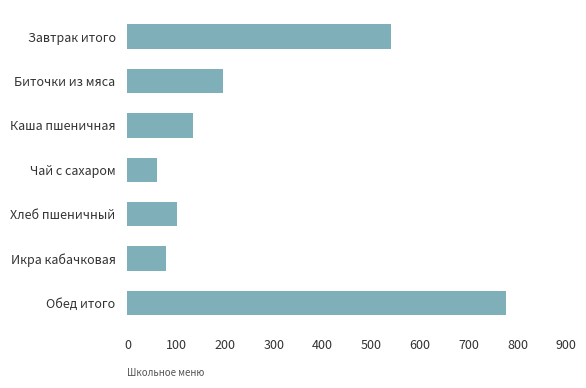

Reading bottom to top, list all the values displayed in this chart.

Обед итого=776	Икра кабачковая=80	Хлеб пшеничный=101	Чай с сахаром=60	Каша пшеничная=134	Биточки из мяса=196	Завтрак итого=540